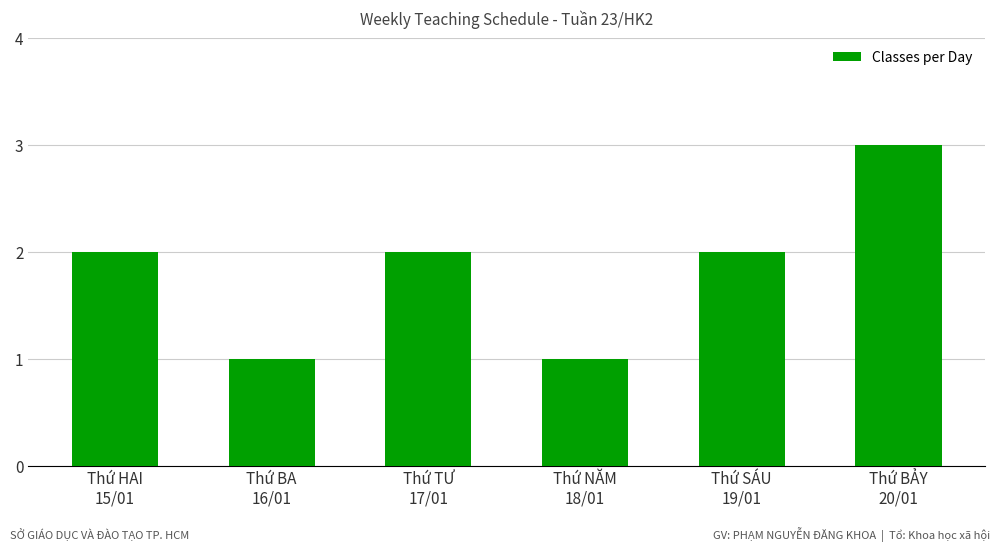

Count the number of data series in this chart.

1